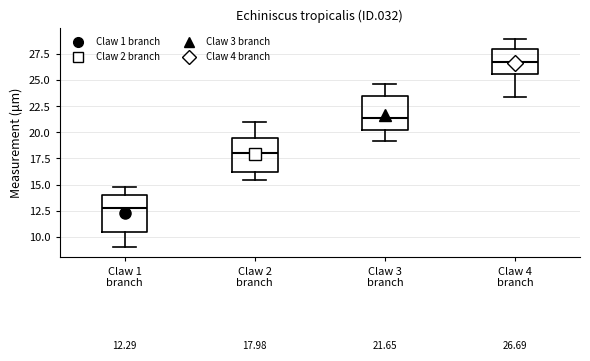

Which box has the lowest median line?

Claw 1 branch